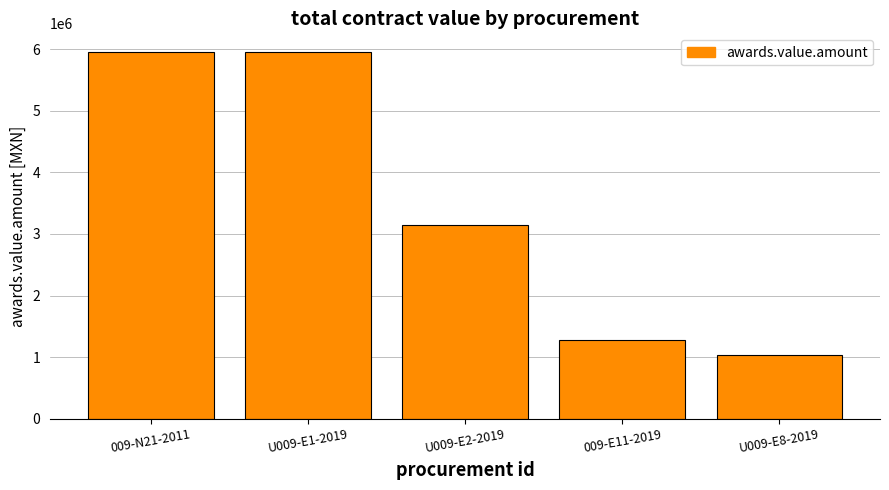

Where is the data nearest to the value 3496878?

U009-E2-2019